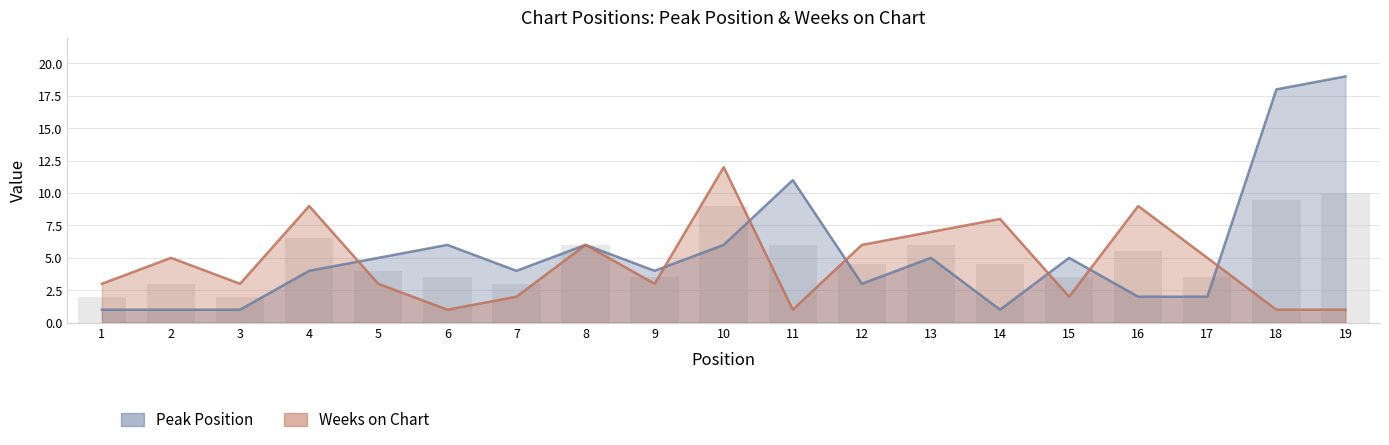

Where is Peak Position nearest to the value 10?

11